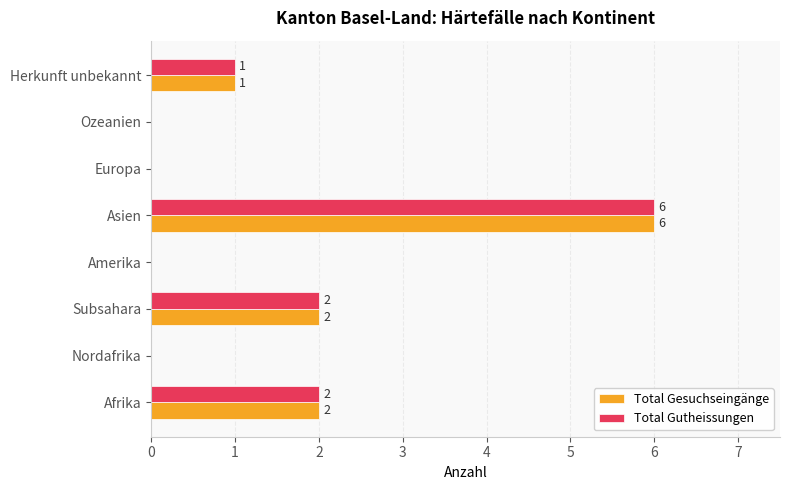

Which category has the highest value across all series?

Asien